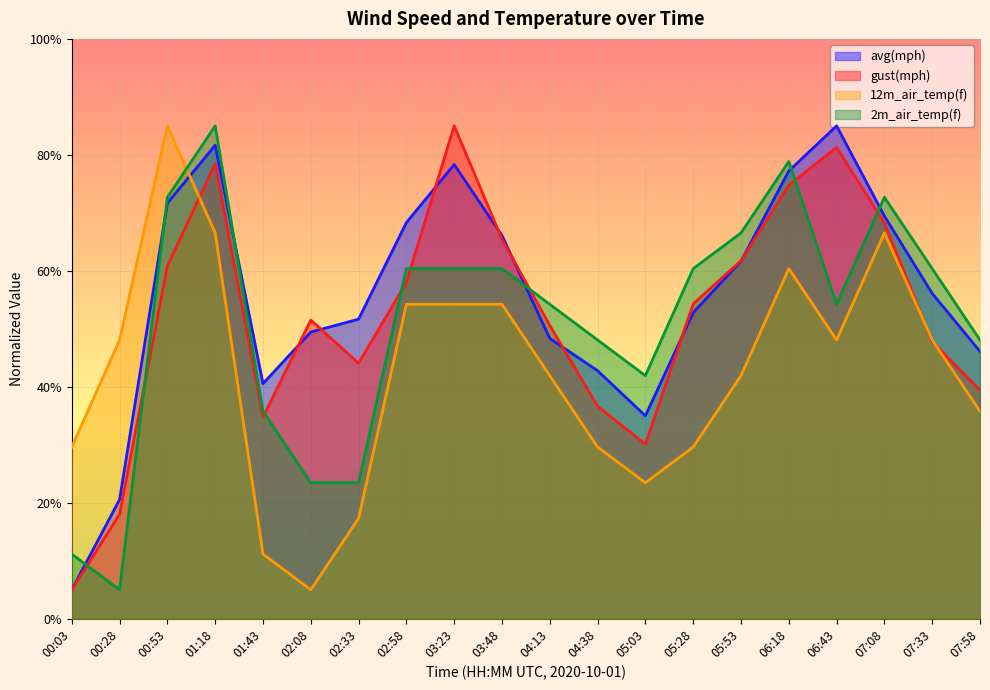

Where is the first local maximum for 2m_air_temp(f)?

01:18